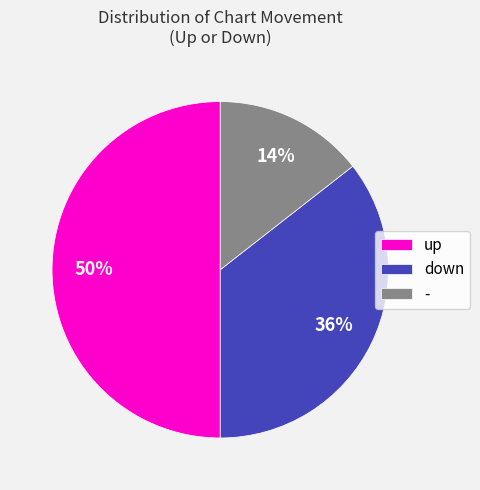

Is it true that - is 7% of the pie?

False